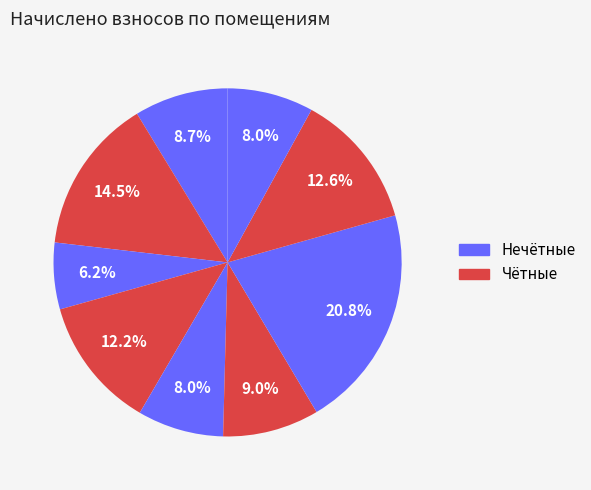

Count the number of slices in the pie.

9